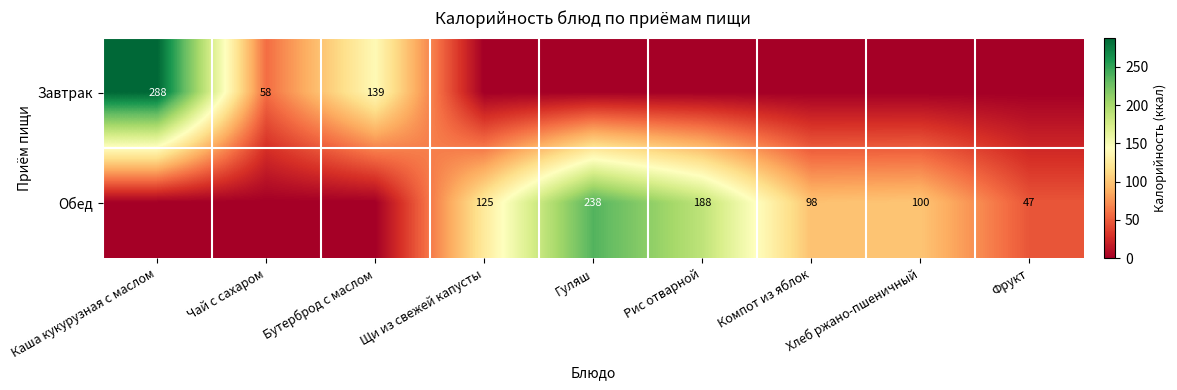

True or false: Обед has a value of 100 at Хлеб ржано-пшеничный.

True